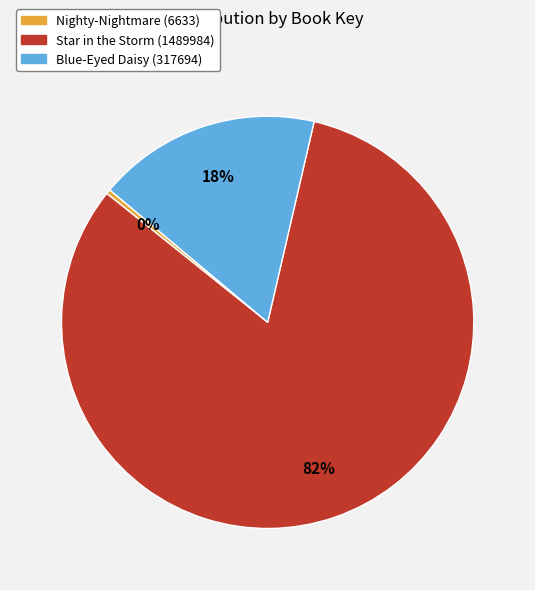

Rank the categories by value from highest to lowest.

Star in the Storm (1489984), Blue-Eyed Daisy (317694), Nighty-Nightmare (6633)